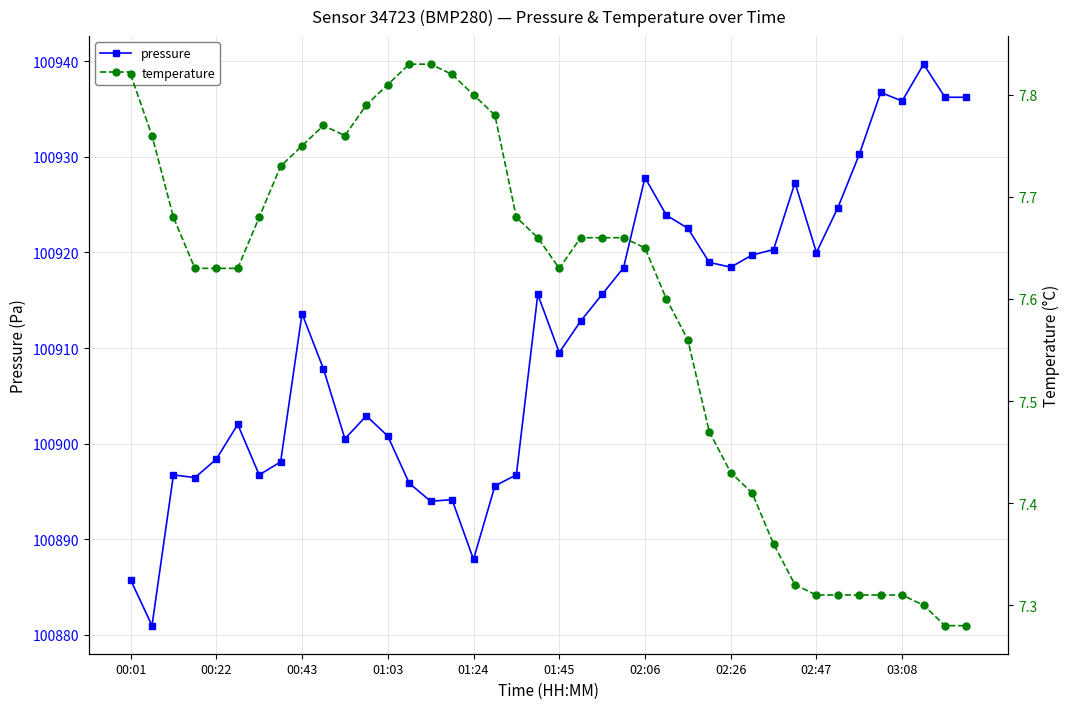

Count the number of categories in the chart.

40